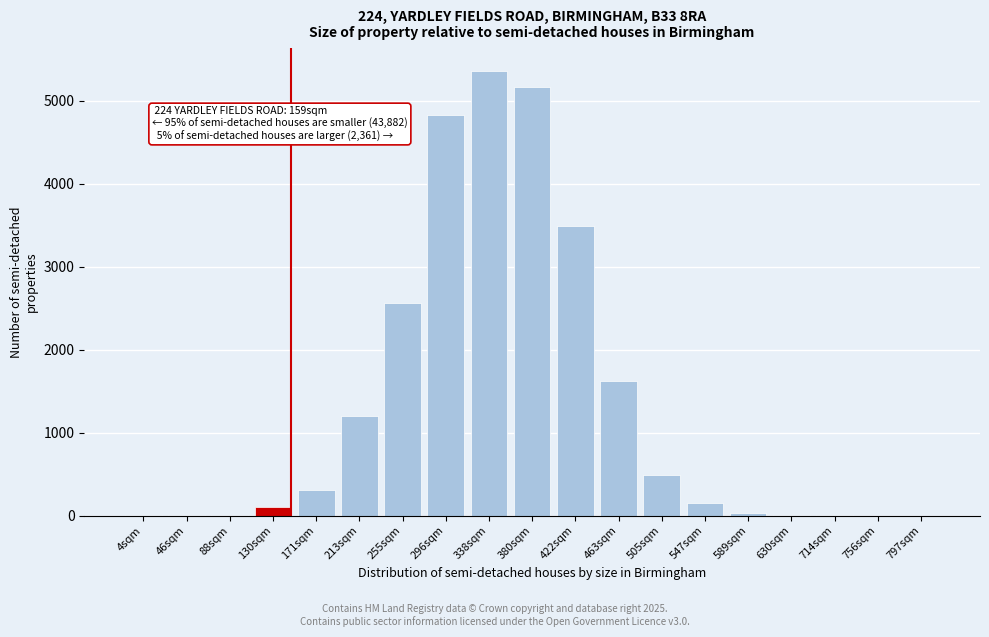

Which has a higher value, 463sqm or 380sqm?

380sqm